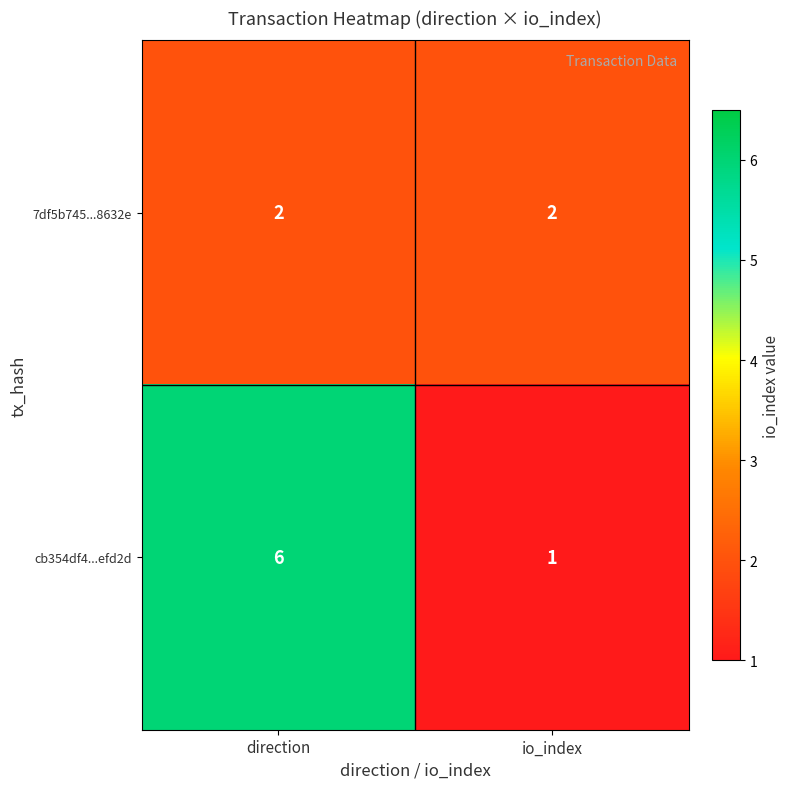

Which series has the widest spread of values?

cb354df4...efd2d